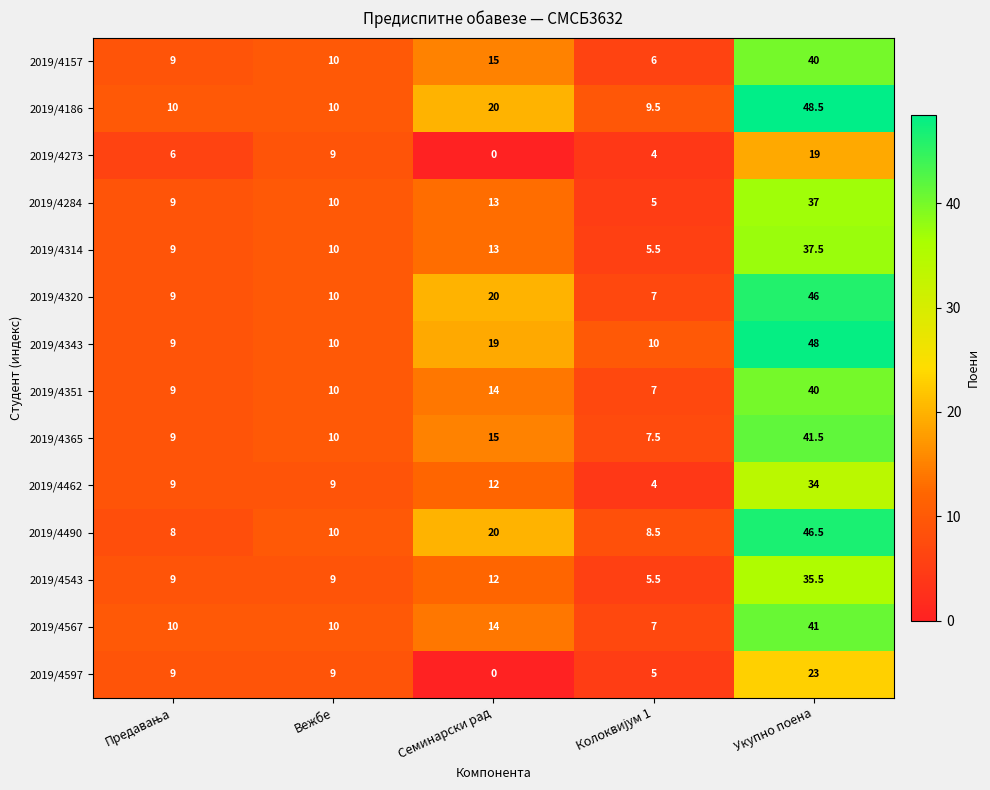

What is the difference between the second highest and minimum values in the 2019/4597 series?

9.0